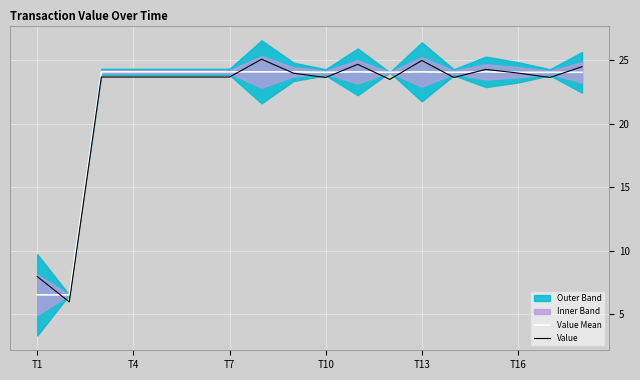

What is the highest value of the Value Mean series?

24.1